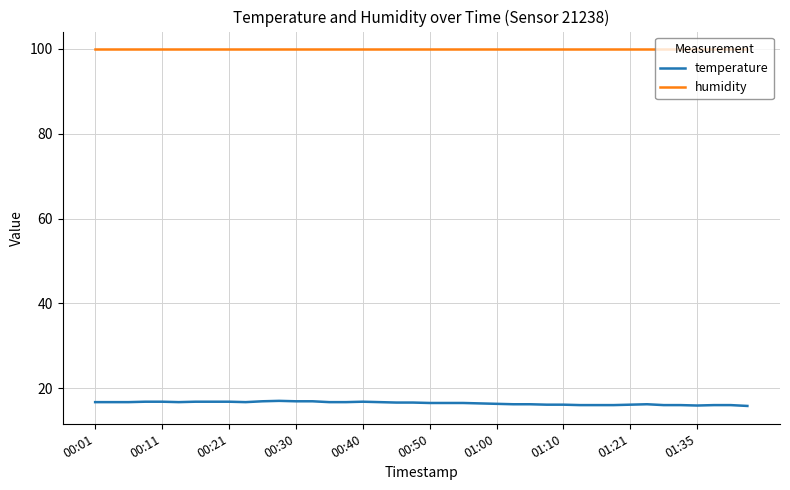

Which series has the widest spread of values?

temperature